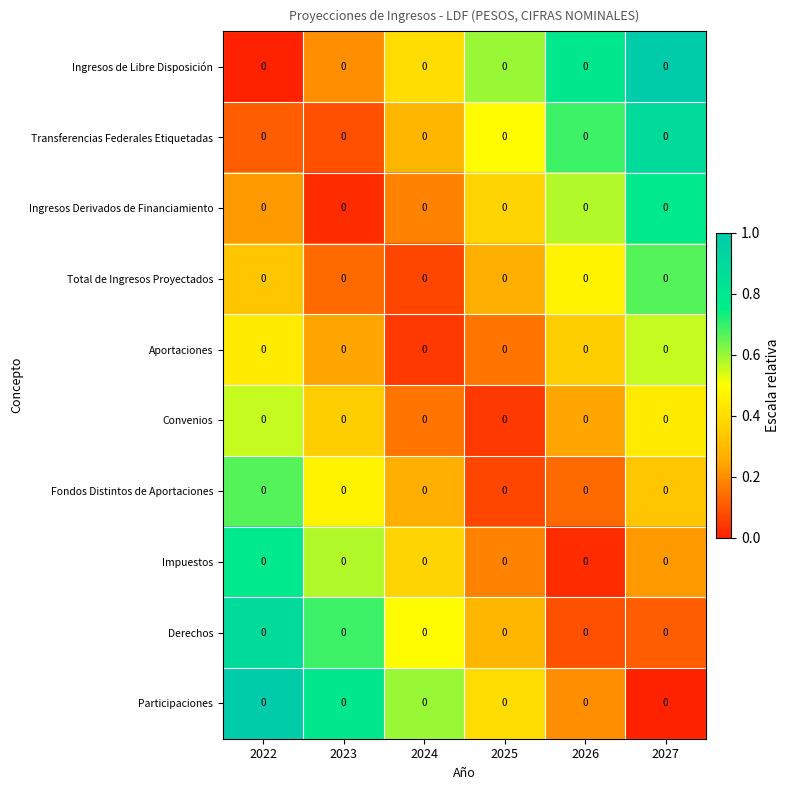

What is the greatest value displayed?

1.0